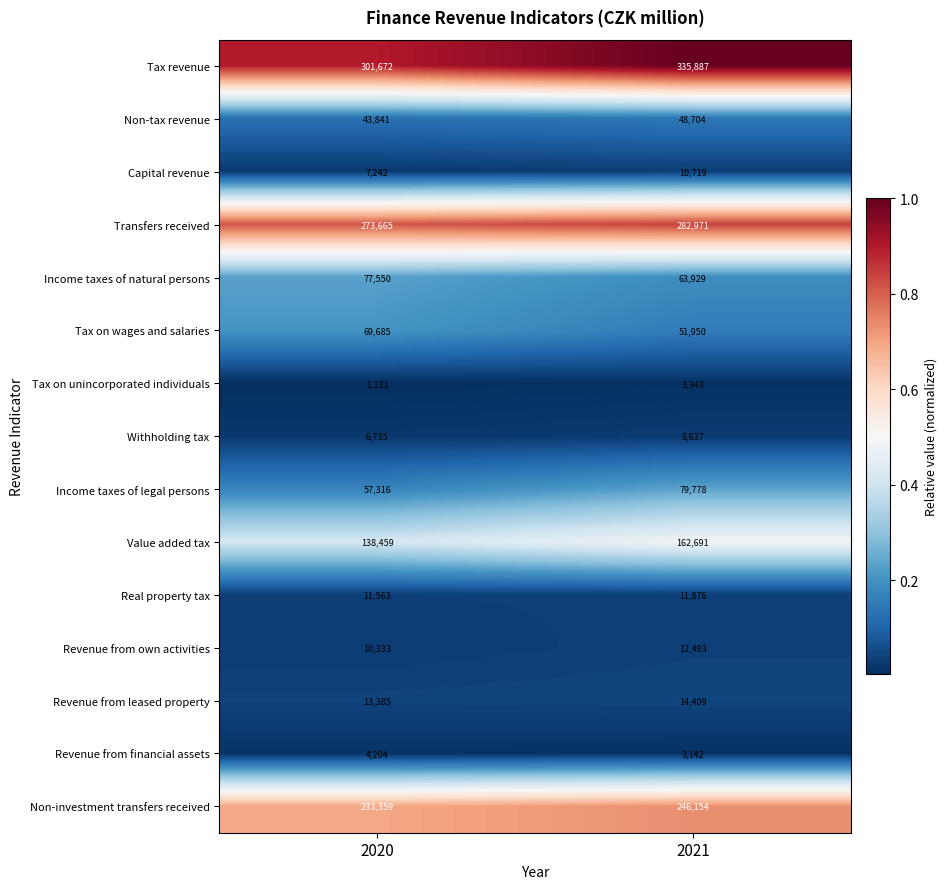

The Real property tax series shows 11876 at 2021. True or false?

True